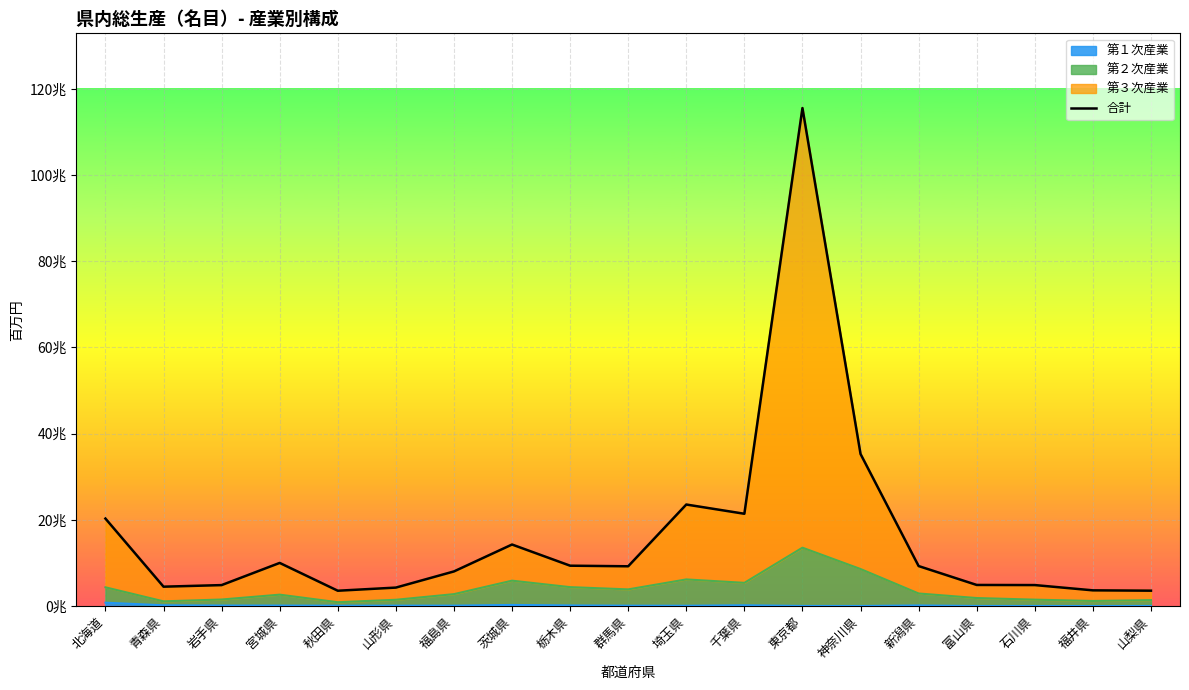

Approximately how many times larger is the value at 宮城県 compared to 東京都?

0.1